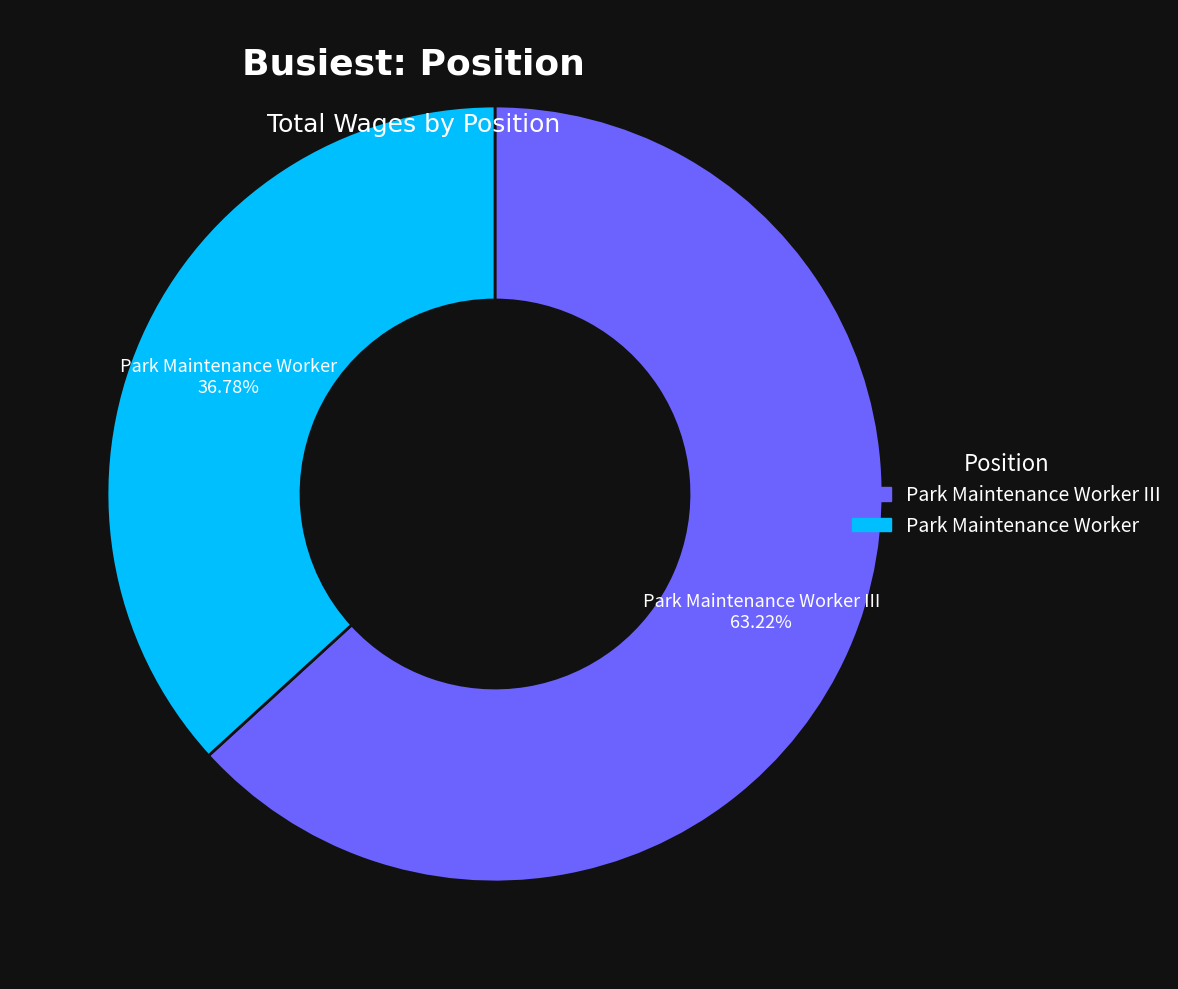

Is there a majority slice in this chart?

Yes